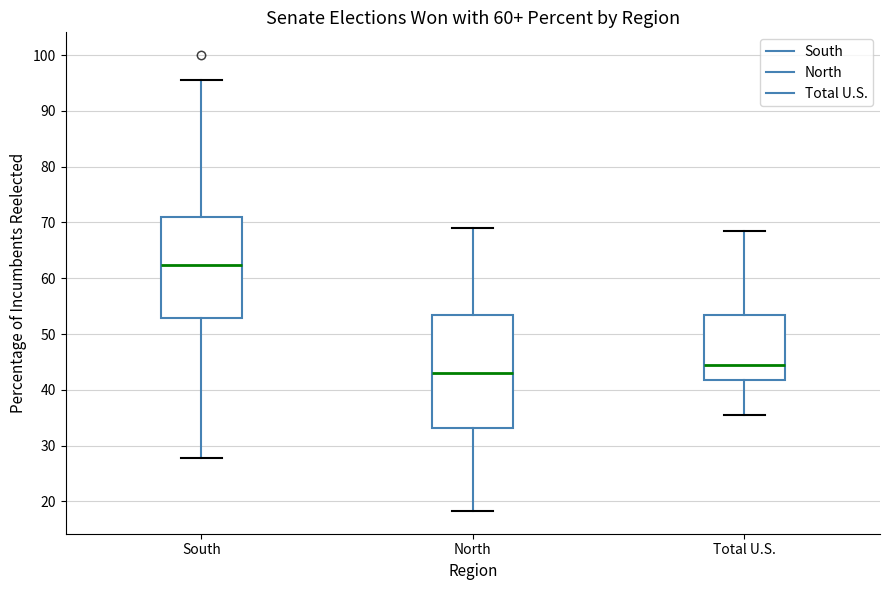

Where does the lower whisker of the box for Total U.S. end on the y-axis? The values are not printed on the chart, so give them approximately, as read against the axis.

36